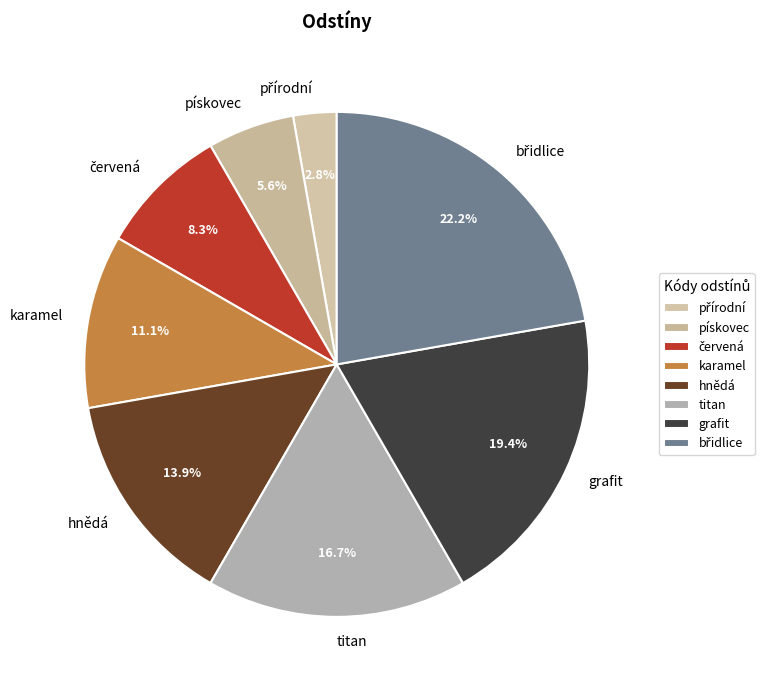

What is the ratio of the value at grafit to the value at pískovec?

3.5